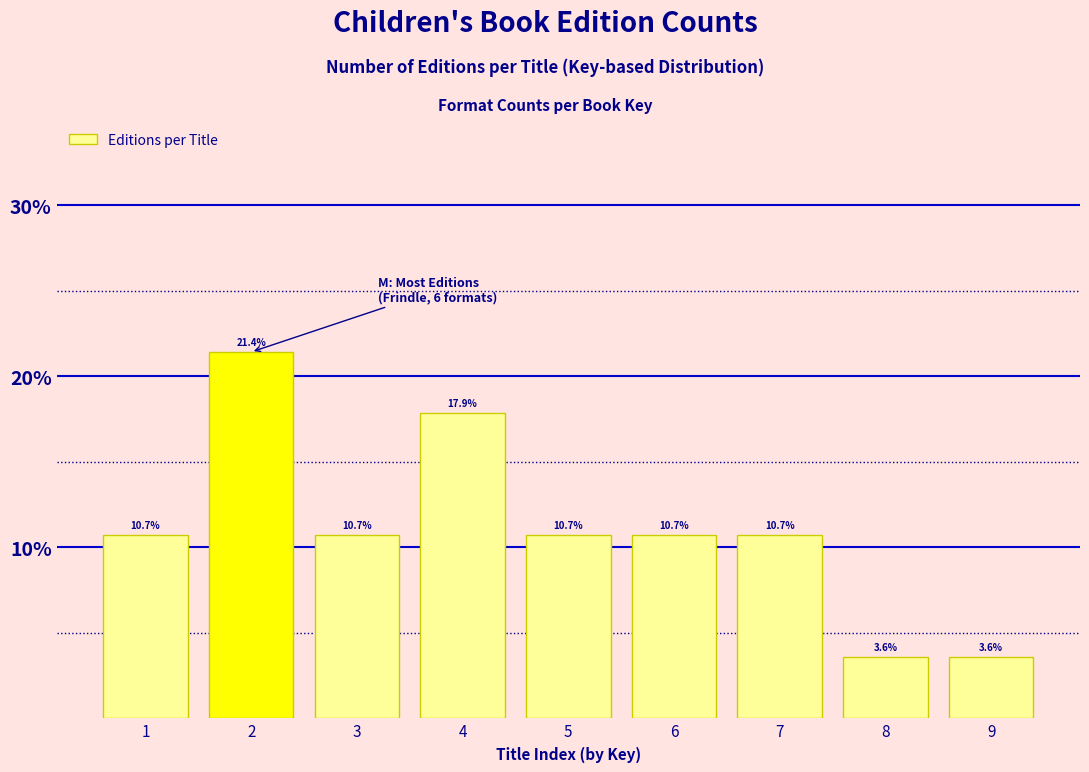

Reading left to right, transcribe all the data shown in this chart.

10.7	21.4	10.7	17.9	10.7	10.7	10.7	3.6	3.6